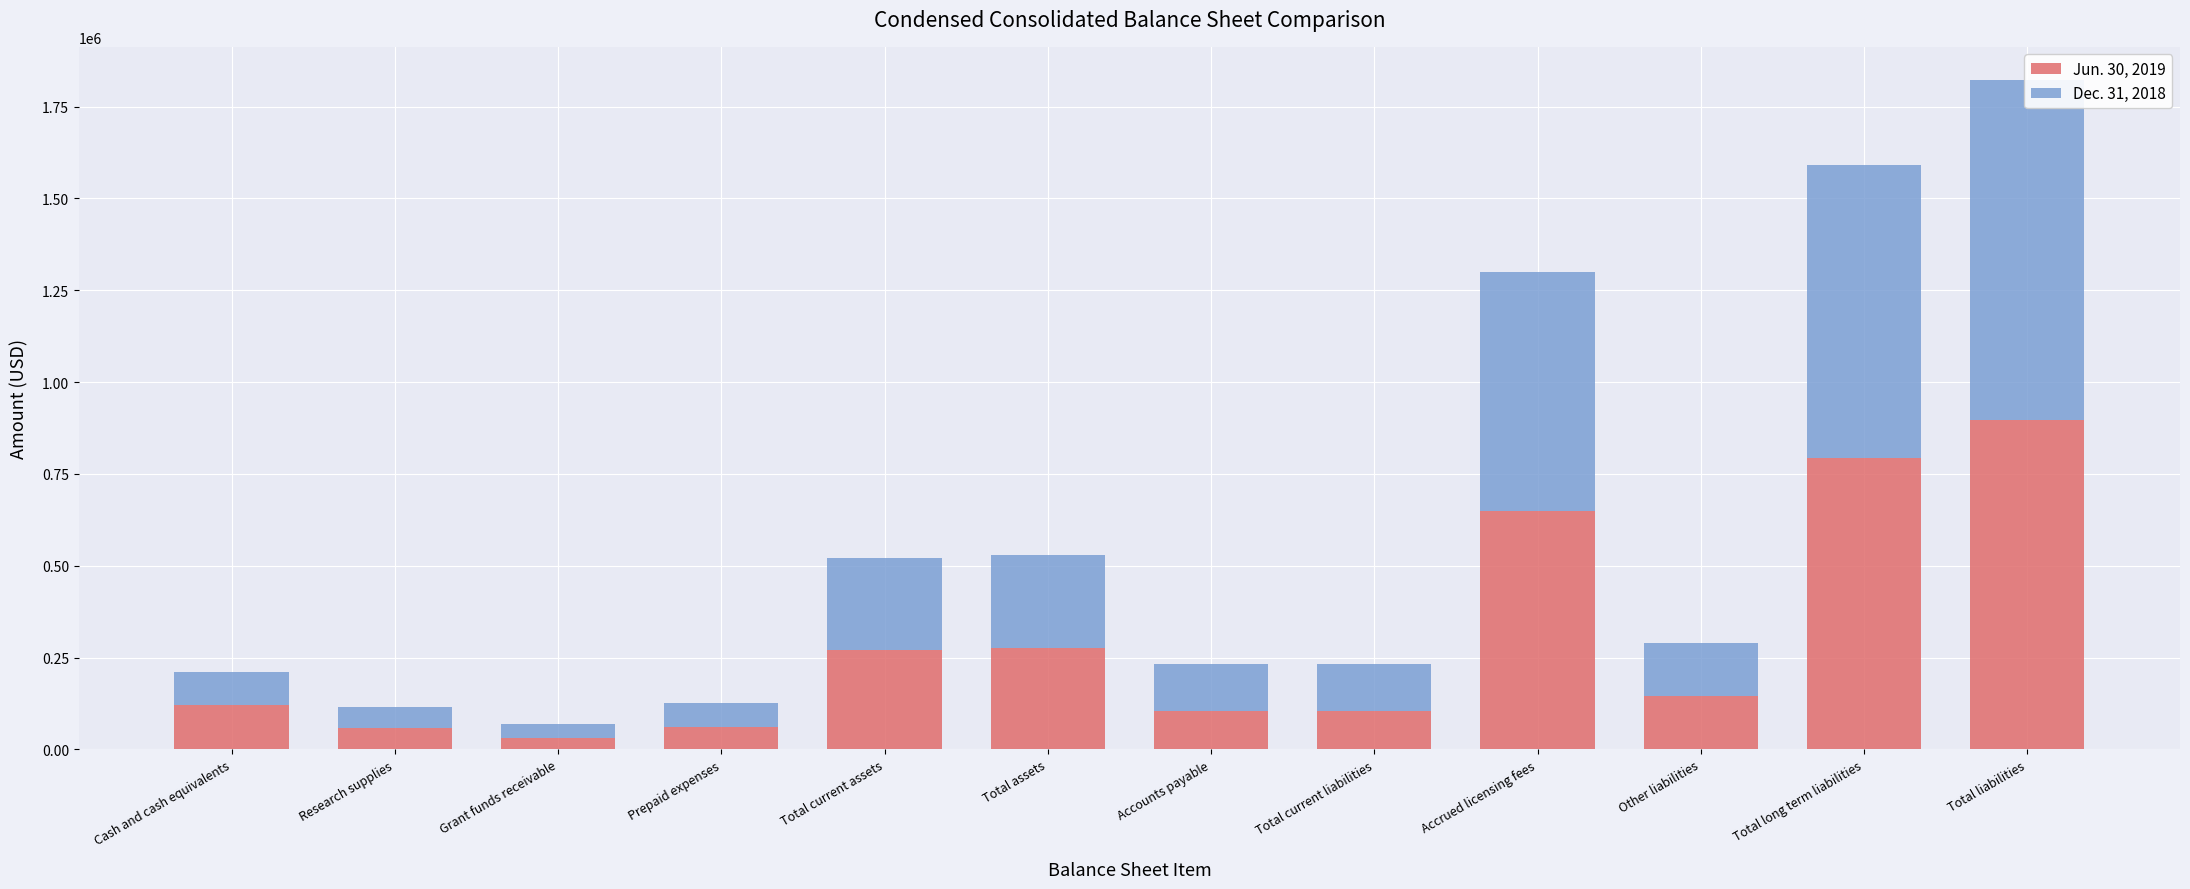

At which label does Dec. 31, 2018 first exceed 145396?

Total current assets